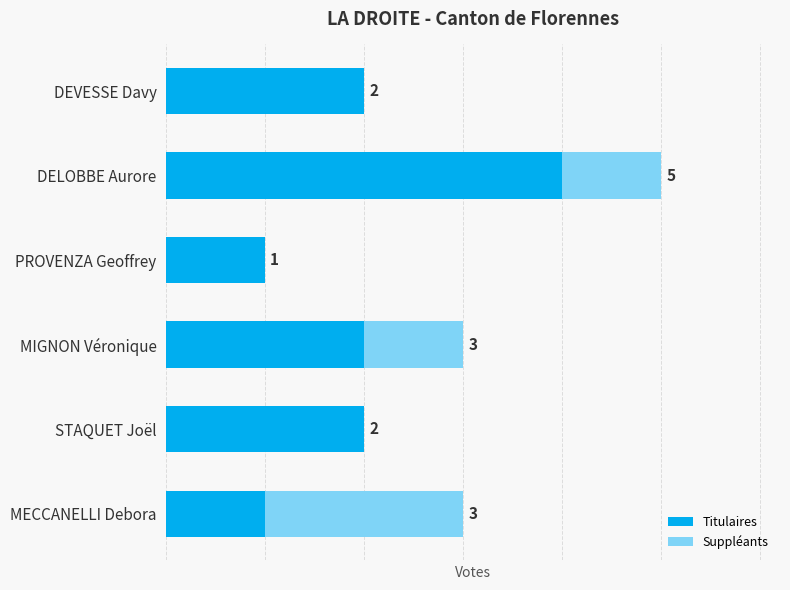

Which category has the highest value in the Titulaires series?

DELOBBE Aurore